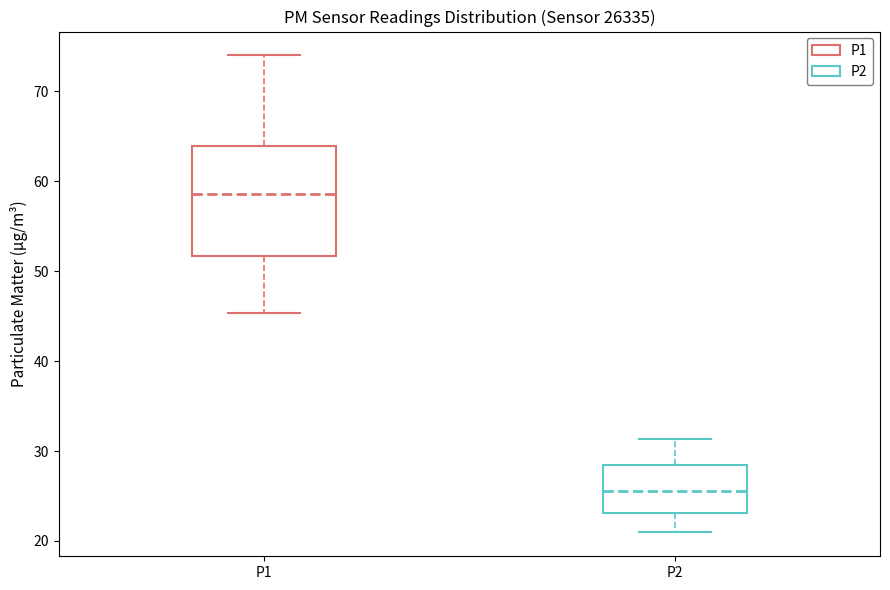

Reading left to right, read every box against the y-axis: the position of its median line, the range the box covers, and the ends of its whiskers. The values are not printed on the chart, so give them approximately, as read against the axis.

P1: median 59, box 52 to 64, whiskers 45 to 74
P2: median 26, box 23 to 28, whiskers 21 to 31